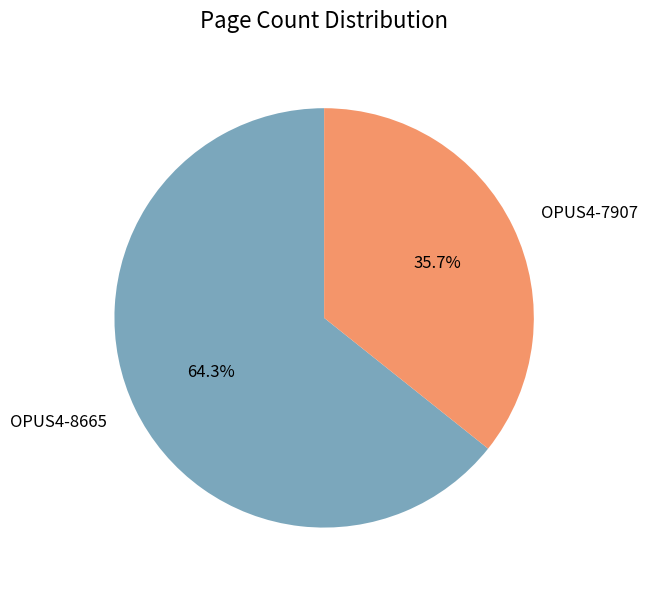

Which category has the smallest portion of the pie?

OPUS4-7907